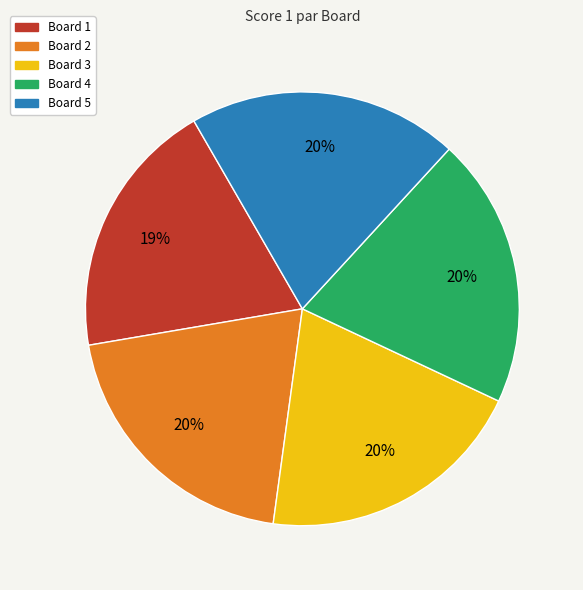

Combined, do Board 4 and Board 5 account for over 50%?

No